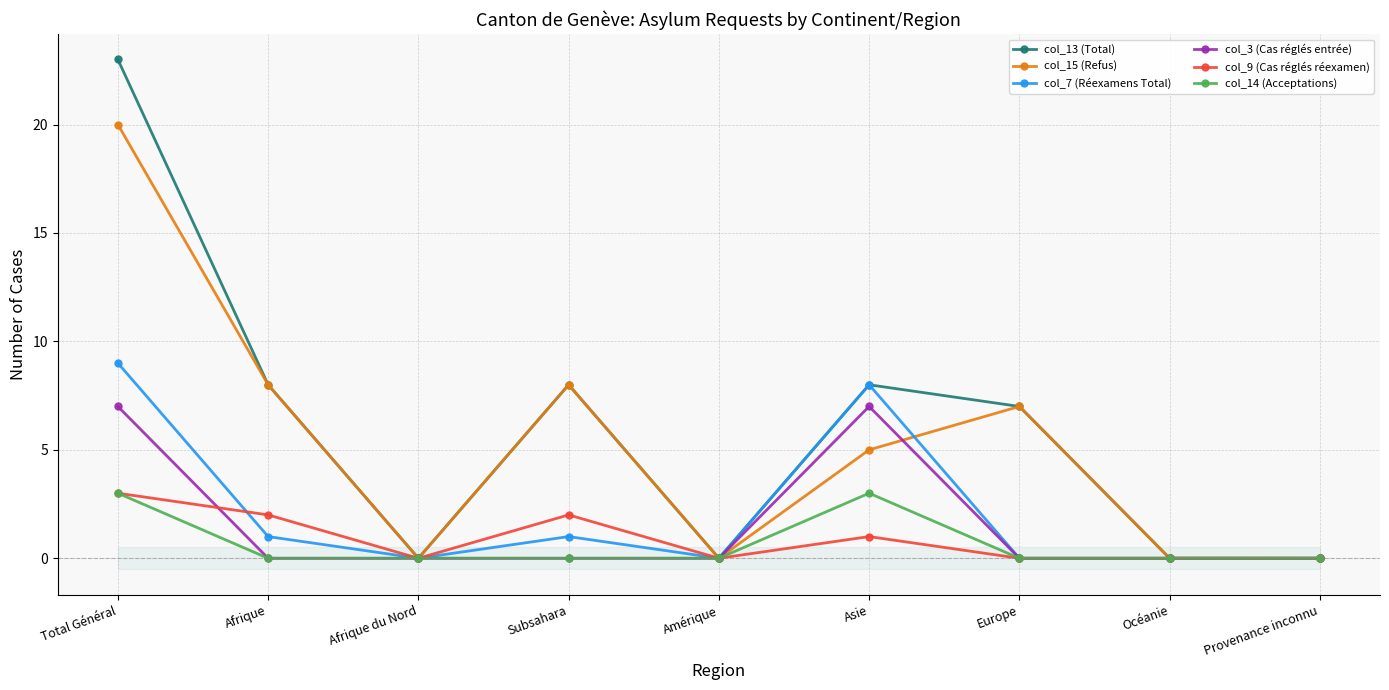

What is the difference between the maximum and minimum values in the col_13 (Total) series?

23